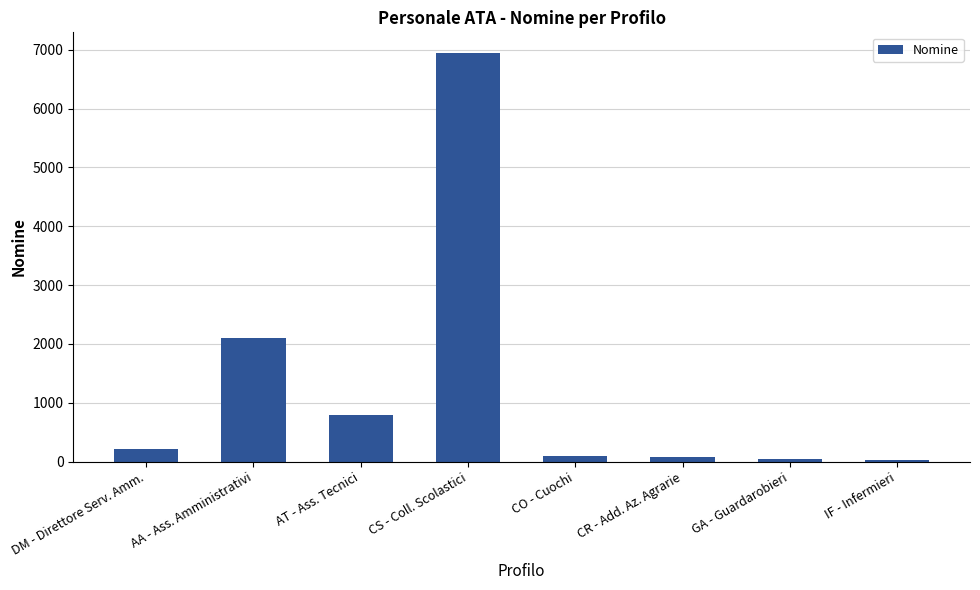

How many series are shown in this chart?

1